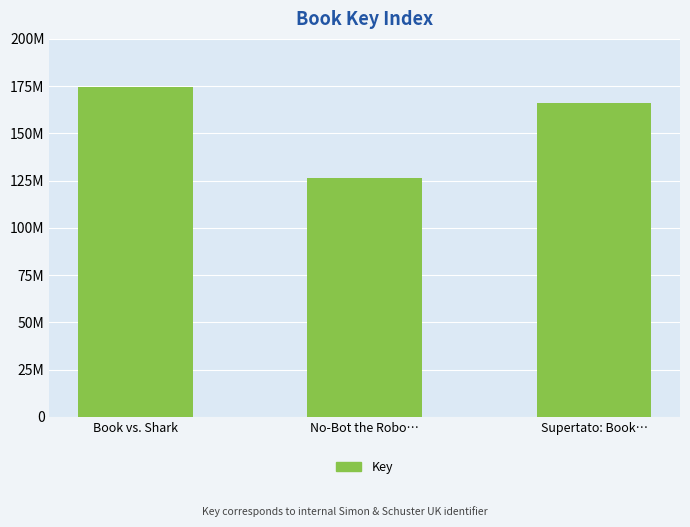

Rank the categories by value from highest to lowest.

Book vs. Shark, Supertato: Book…, No-Bot the Robo…